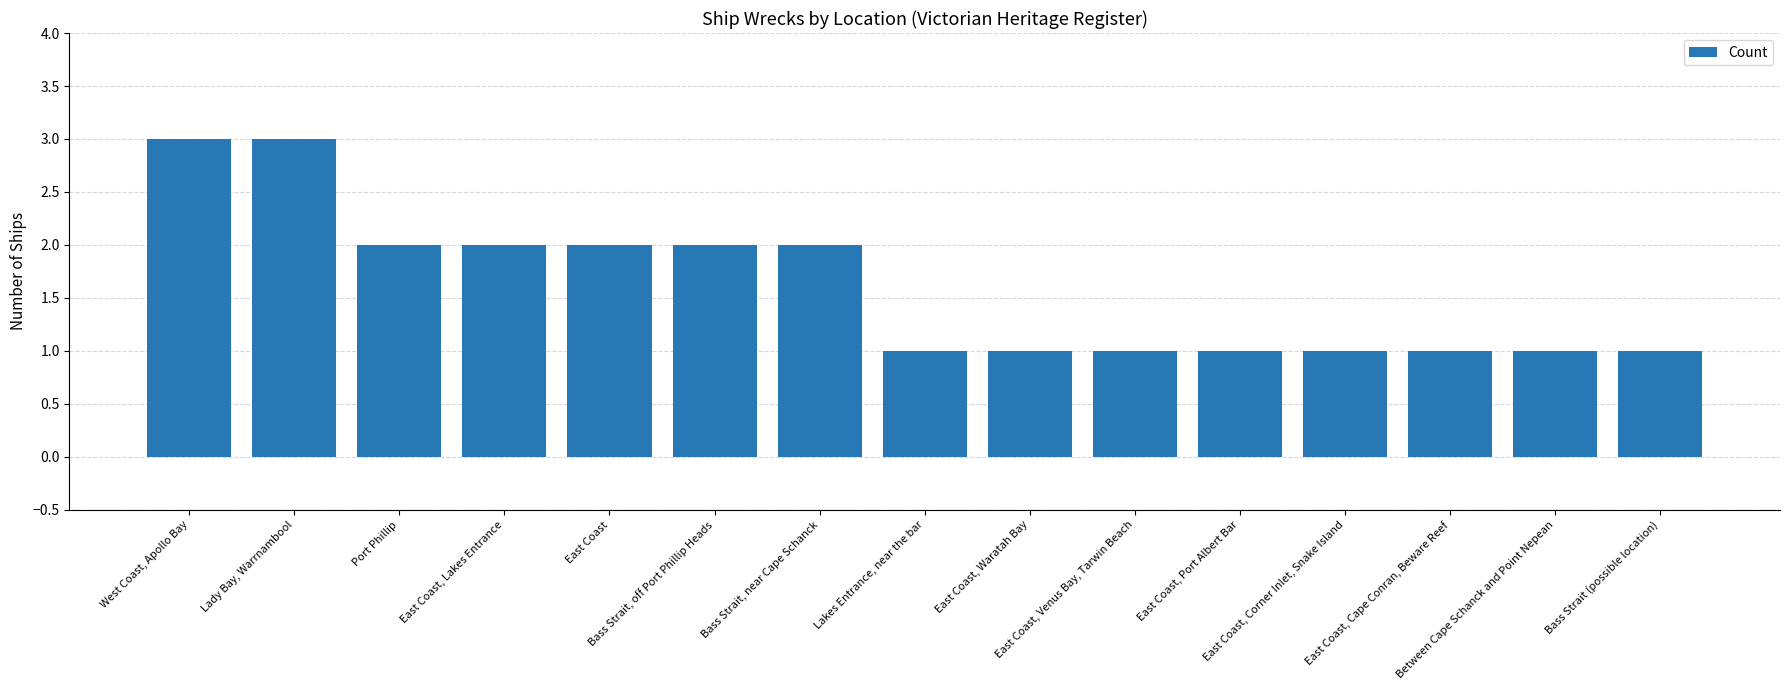

Read the value at Bass Strait, off Port Phillip Heads.

2